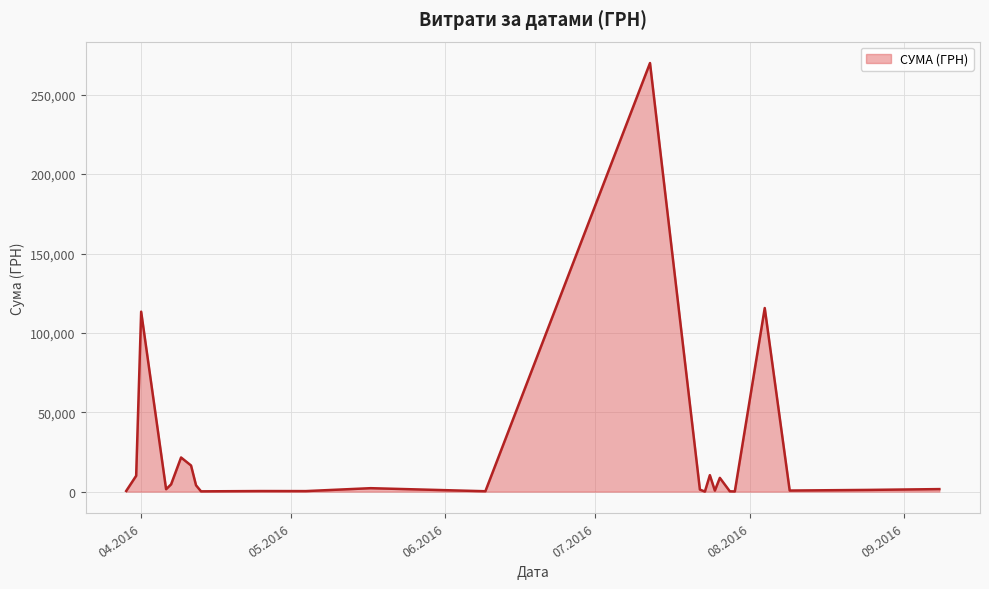

What is the greatest value displayed?

269977.6